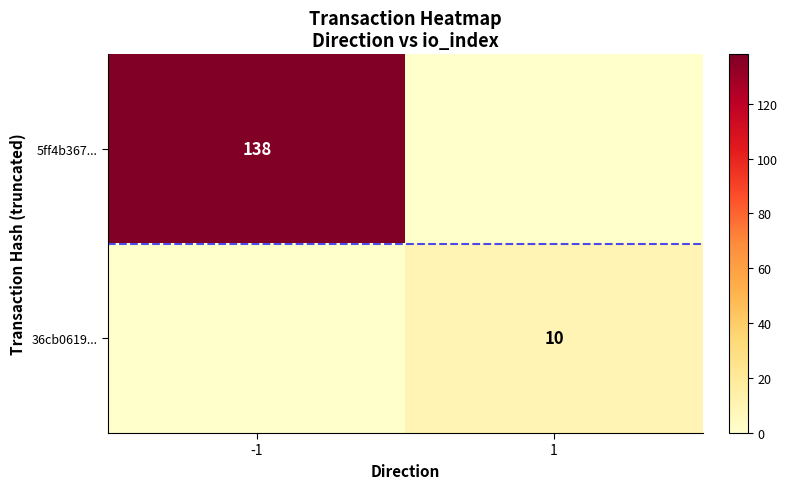

Is the value of 36cb0619... at 1 greater than the value of 5ff4b367... at -1?

No